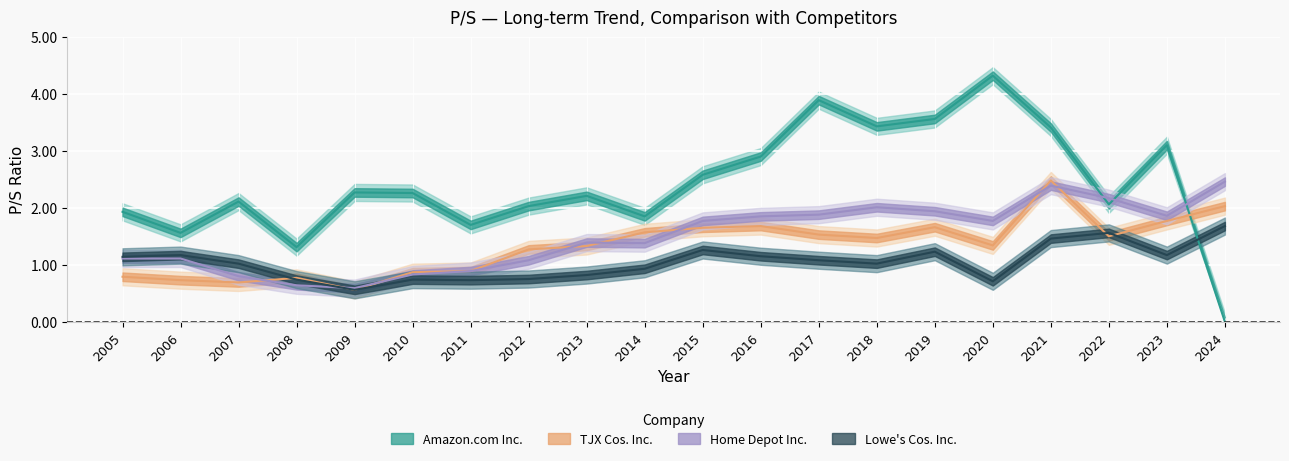

What is the average value of the TJX Cos. Inc. series?

1.3